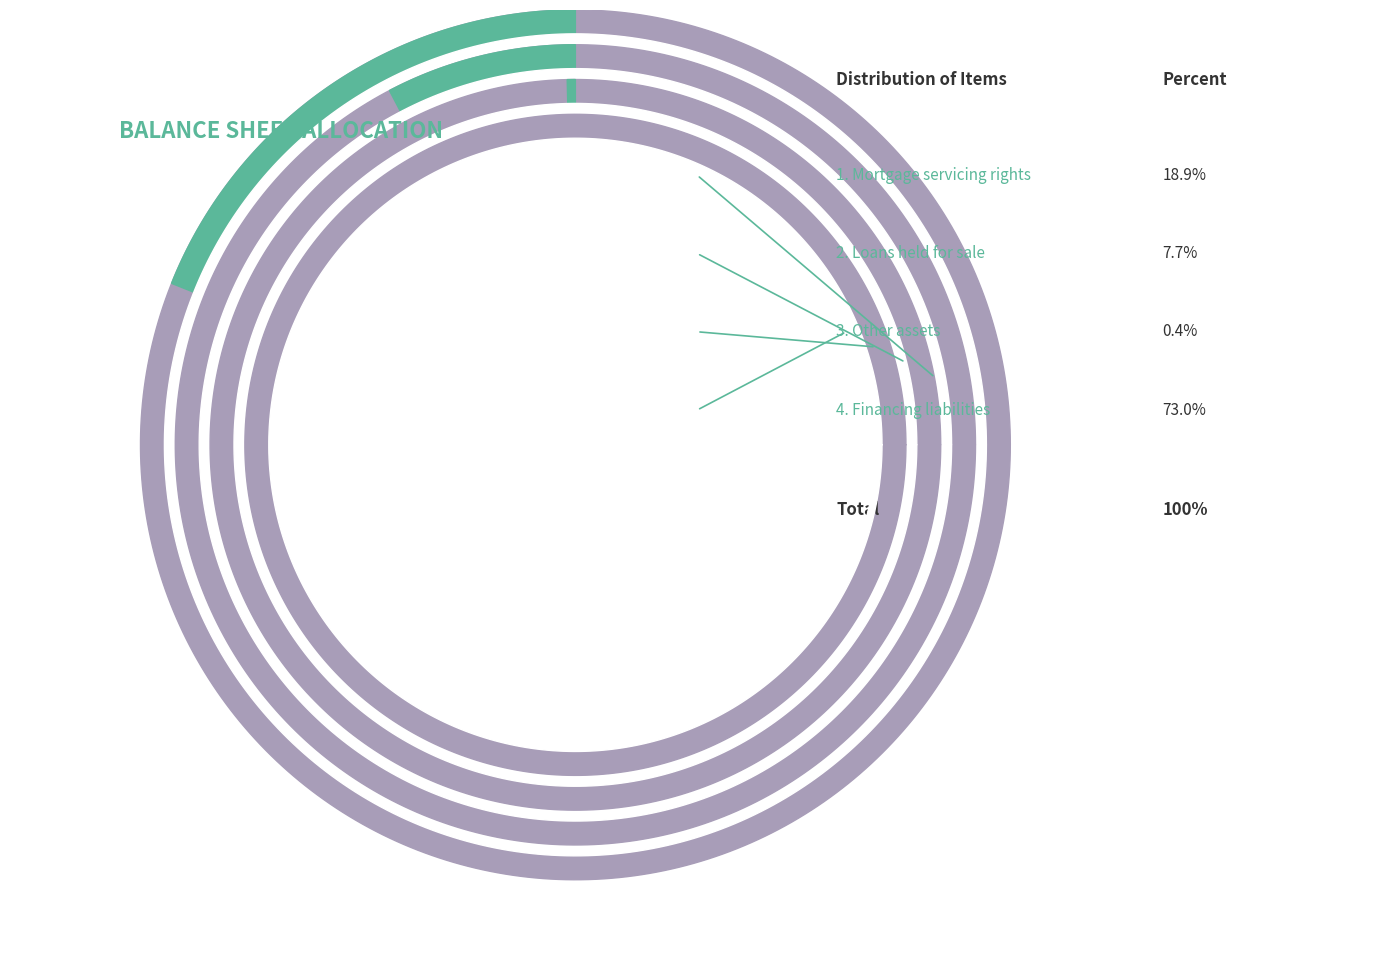

How many slices are in this pie chart?

4